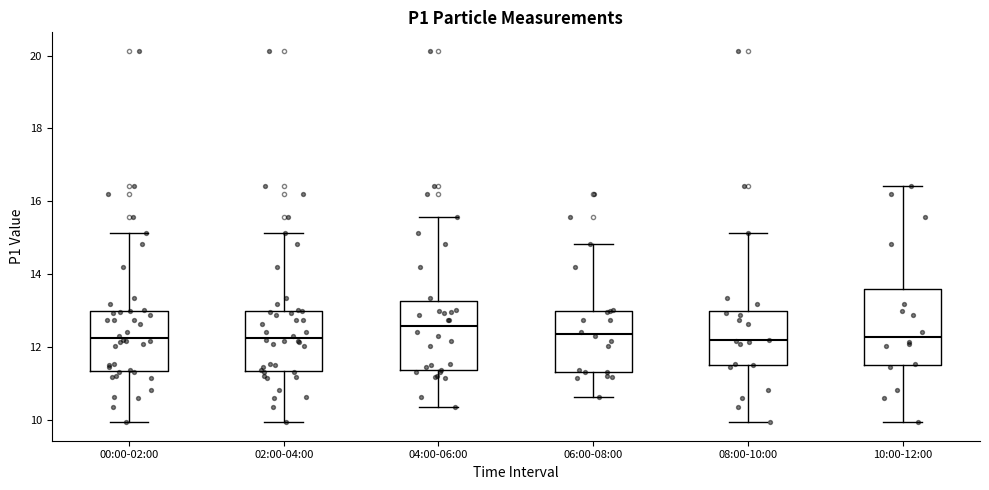

Which box is the tallest, from its lower edge to its upper edge?

10:00-12:00